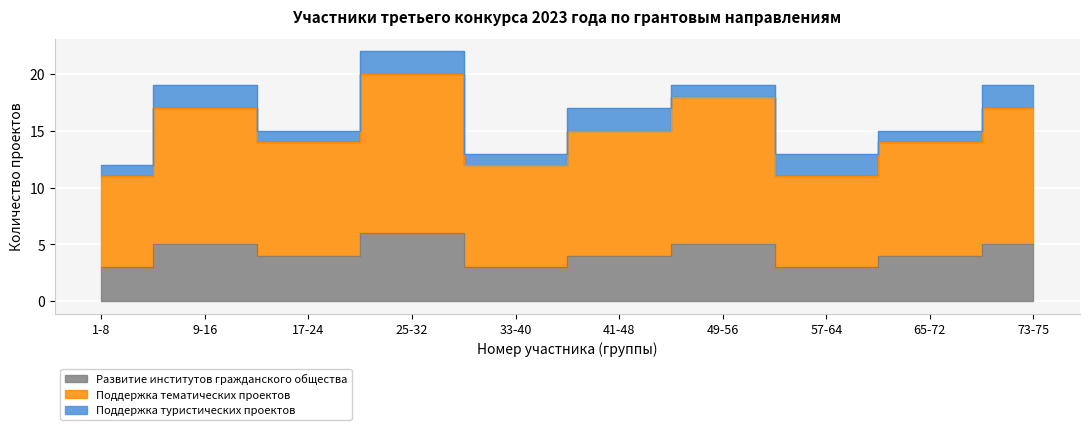

Which series changed the most between 1-8 and 25-32?

Поддержка проектов, посвященных тематич